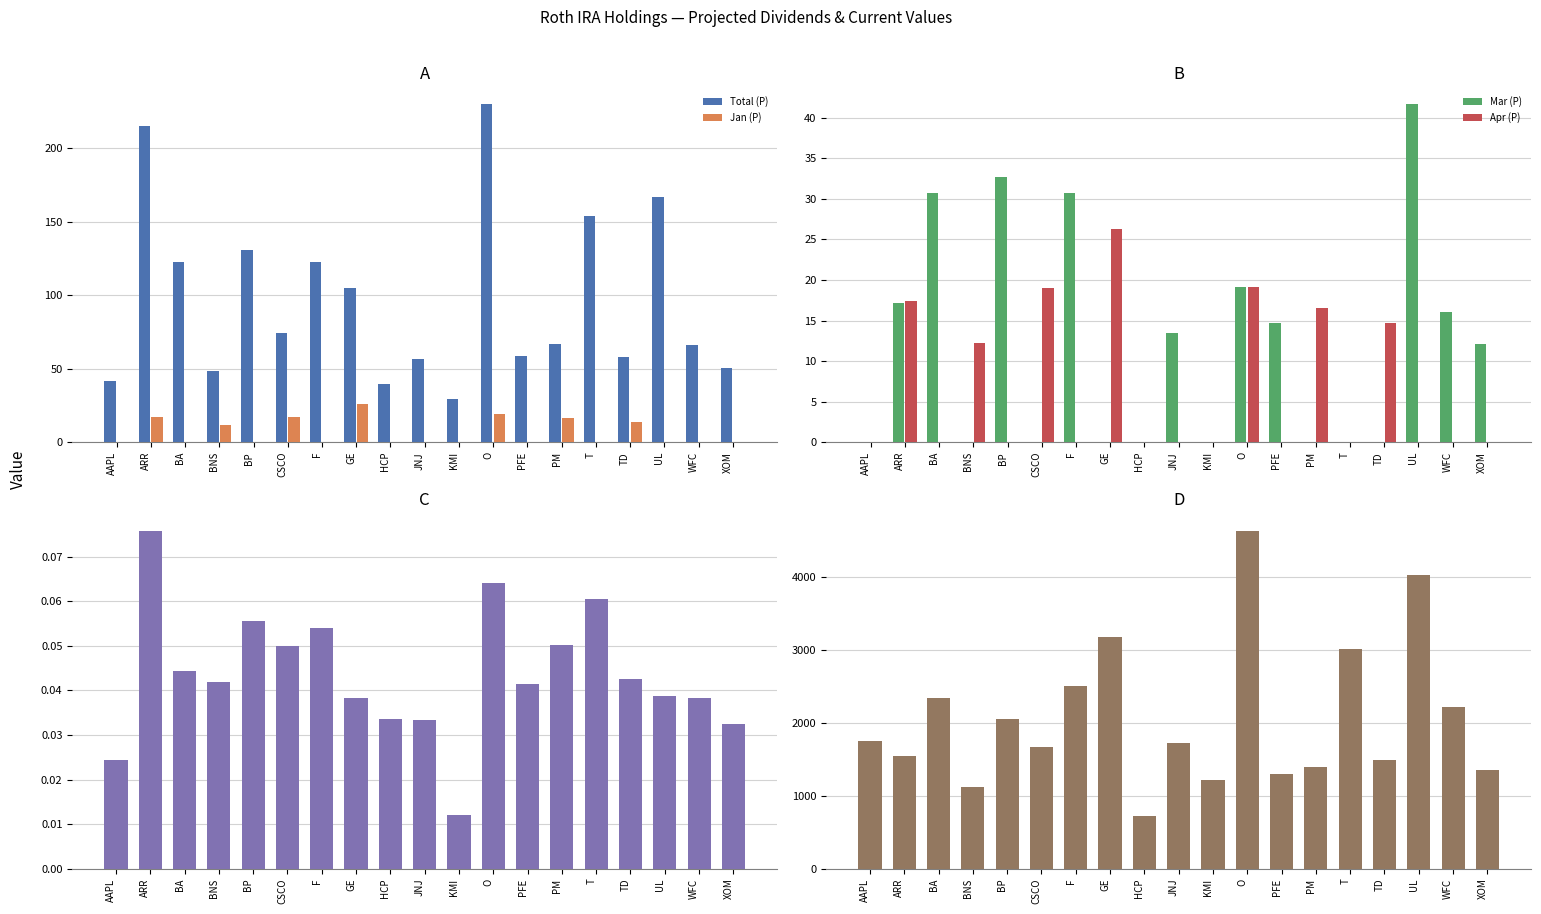

The Jan (P) series shows -15.9 at AAPL. True or false?

False